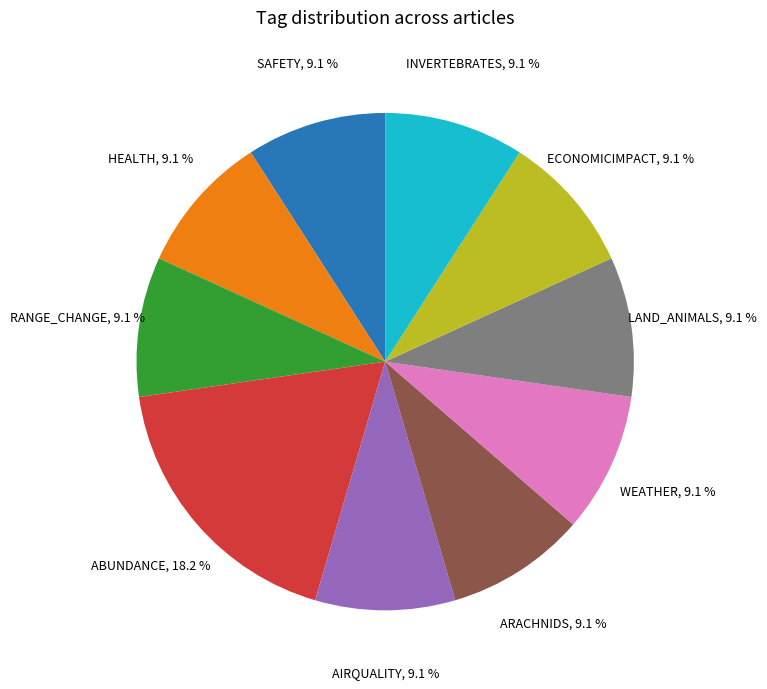

What portion of the pie excludes HEALTH?

90.9%